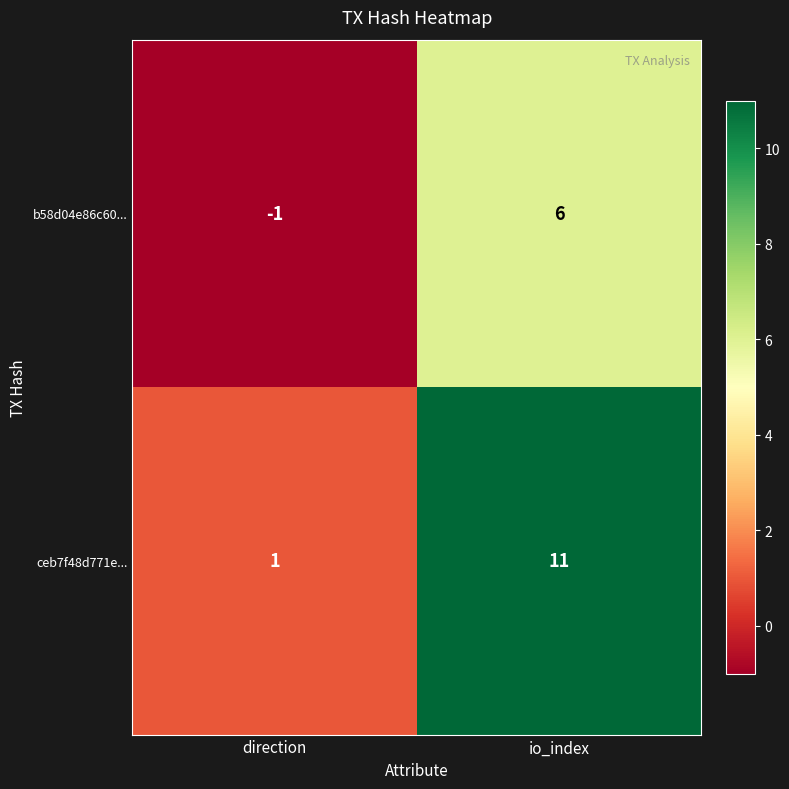

Which series has the largest total across all categories?

ceb7f48d771e...